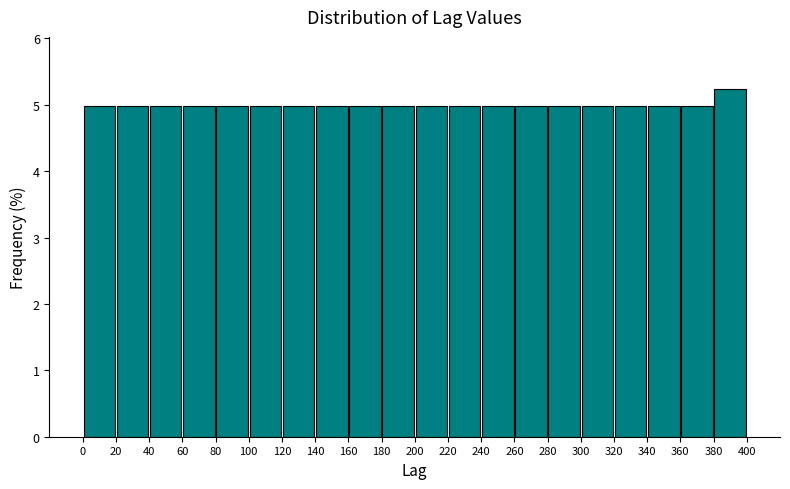

Which range on the x-axis has the tallest bar?

380 to 400